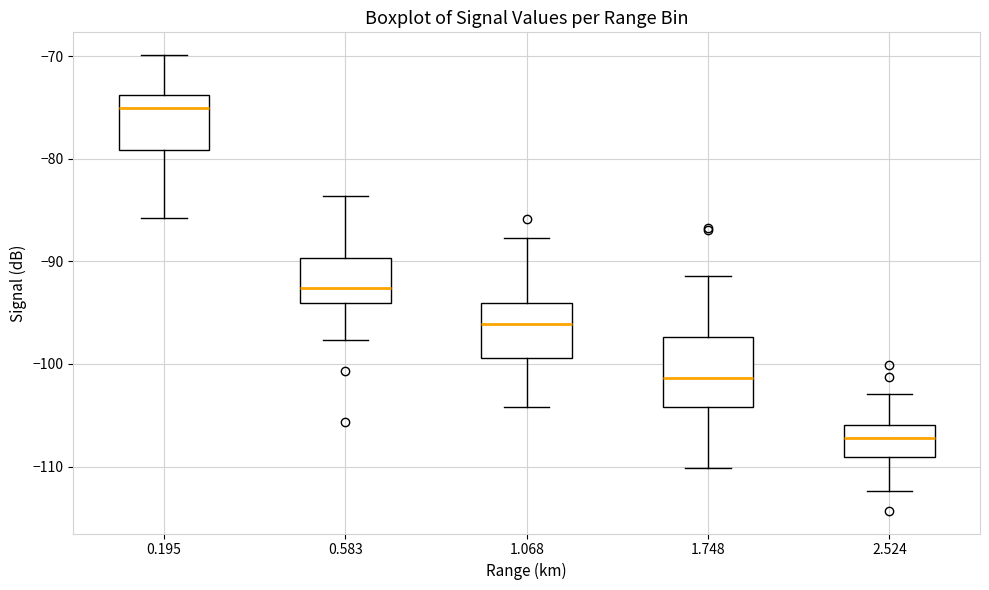

Which box's median line is the highest?

0.195